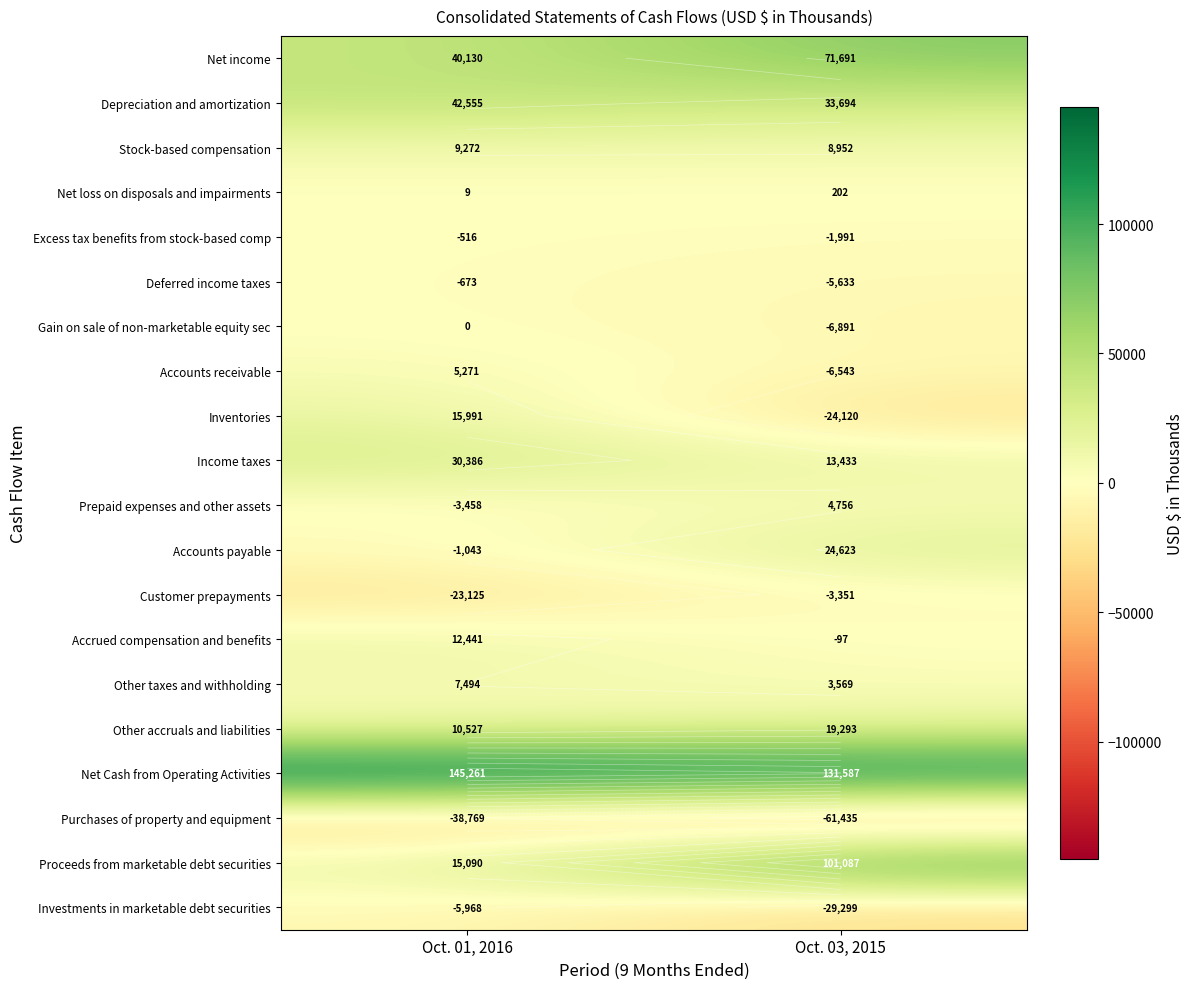

What is the minimum value for Proceeds from marketable debt securities?

15090